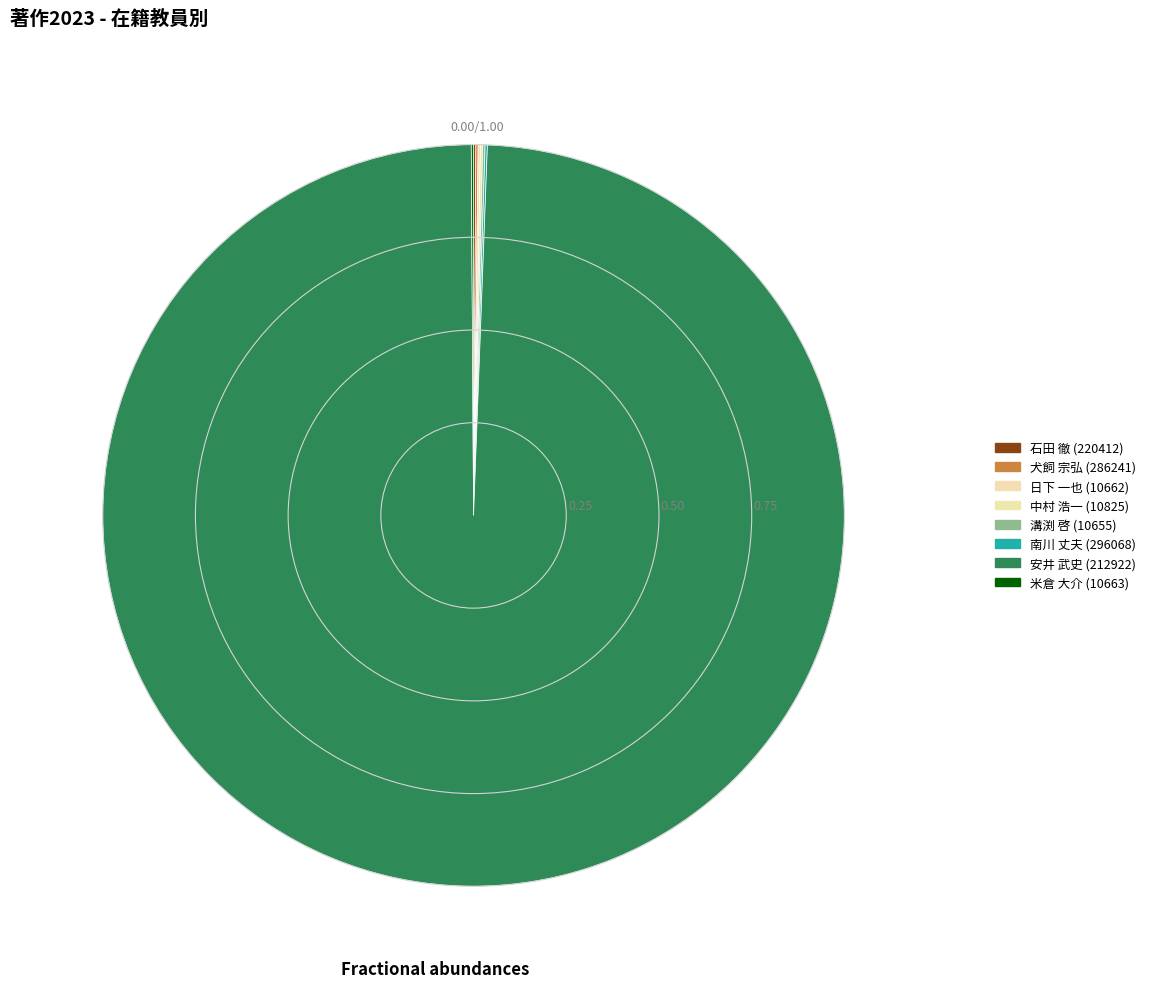

What is the smallest slice in the pie chart?

石田 徹 (220412)